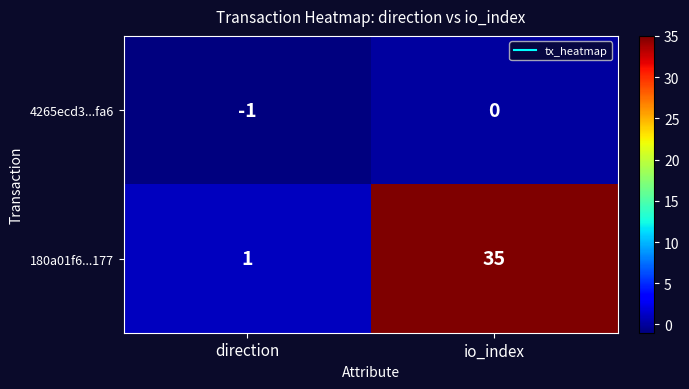

Reading left to right, transcribe all the data shown in this chart.

4265ecd3...fa6: -1	0
180a01f6...177: 1	35